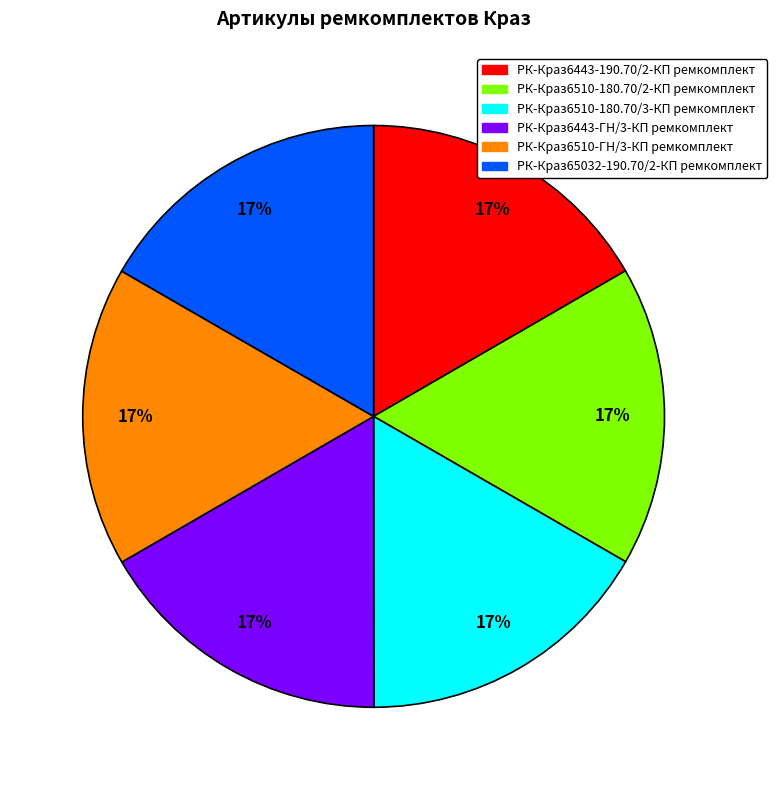

Count the number of slices in the pie.

6